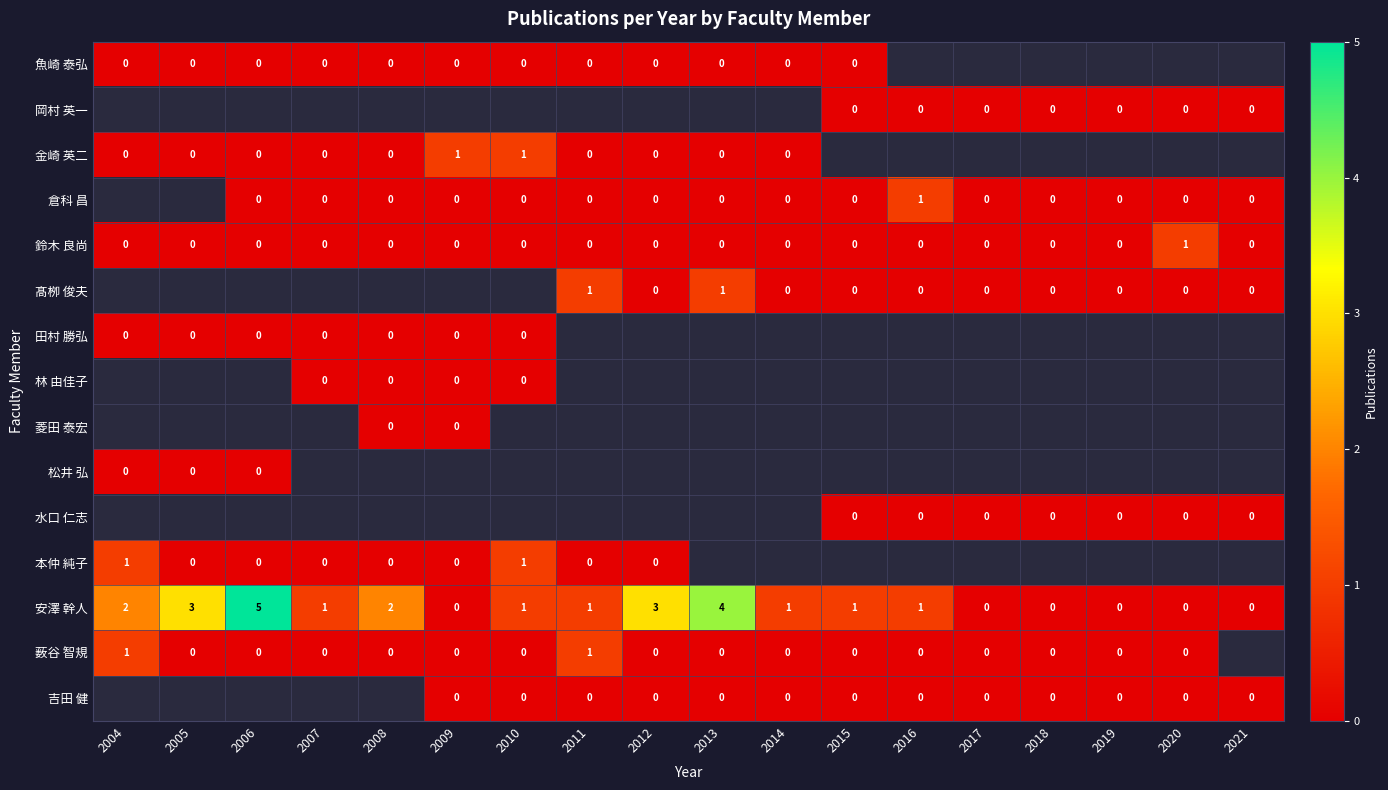

Which label corresponds to the smallest value in the chart?

2004